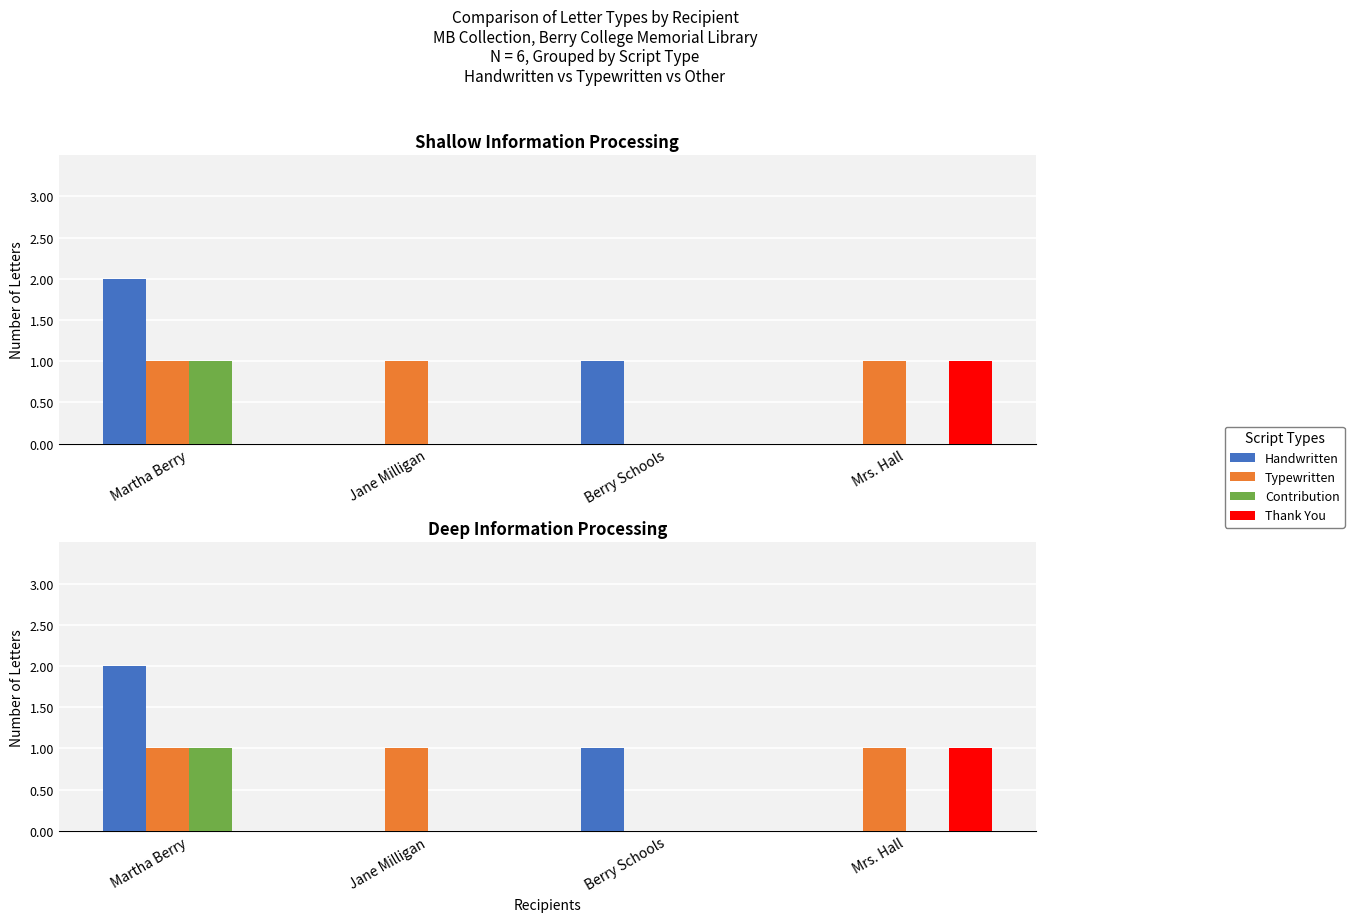

How many data points in Handwritten are above 1?

1